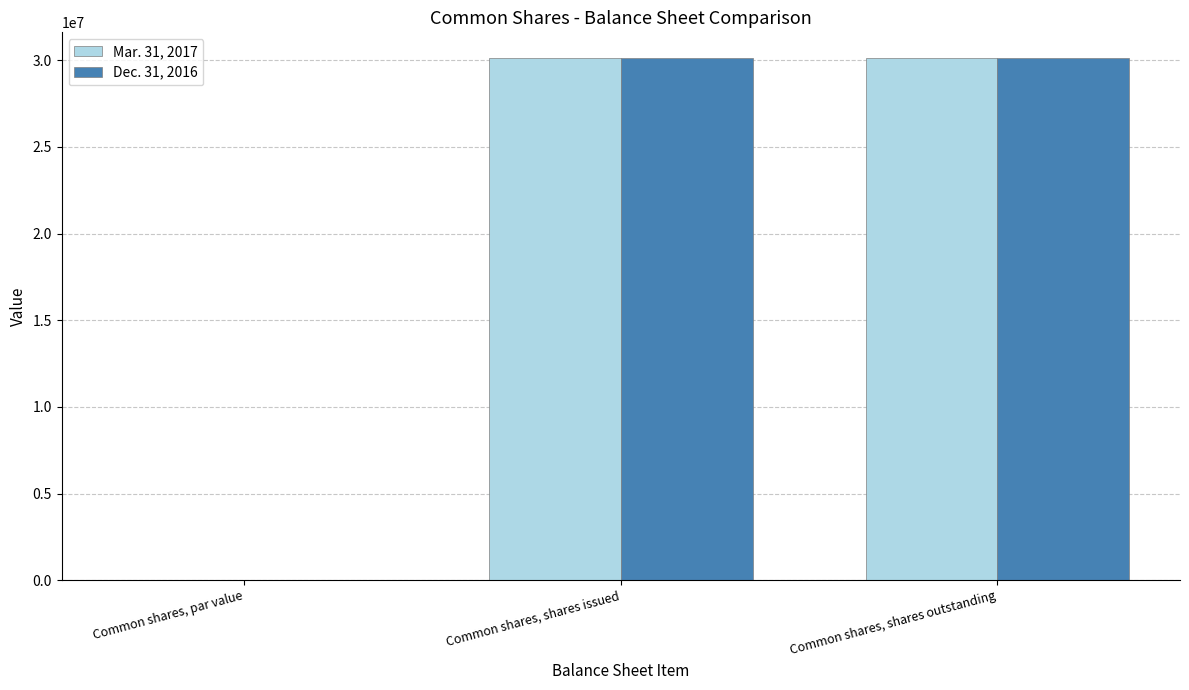

How many Dec. 31, 2016 values are between 0 and 30107644?

3